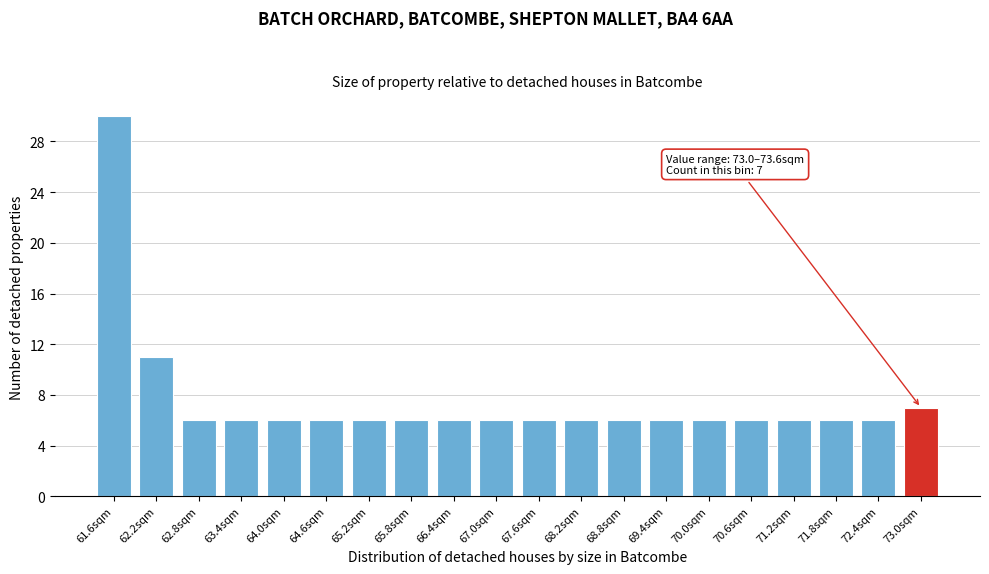

Reading left to right, transcribe all the data shown in this chart.

30	11	6	6	6	6	6	6	6	6	6	6	6	6	6	6	6	6	6	7